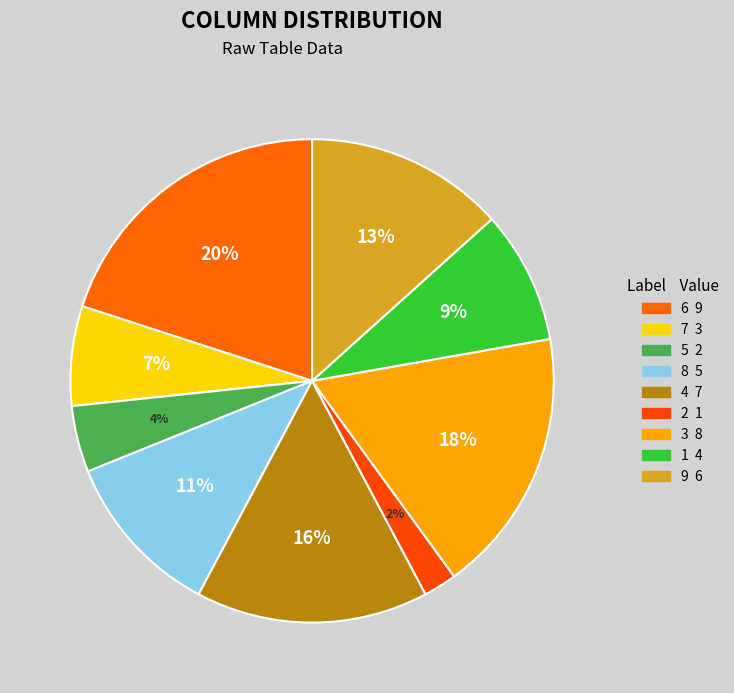

What is the smallest slice in the pie chart?

2